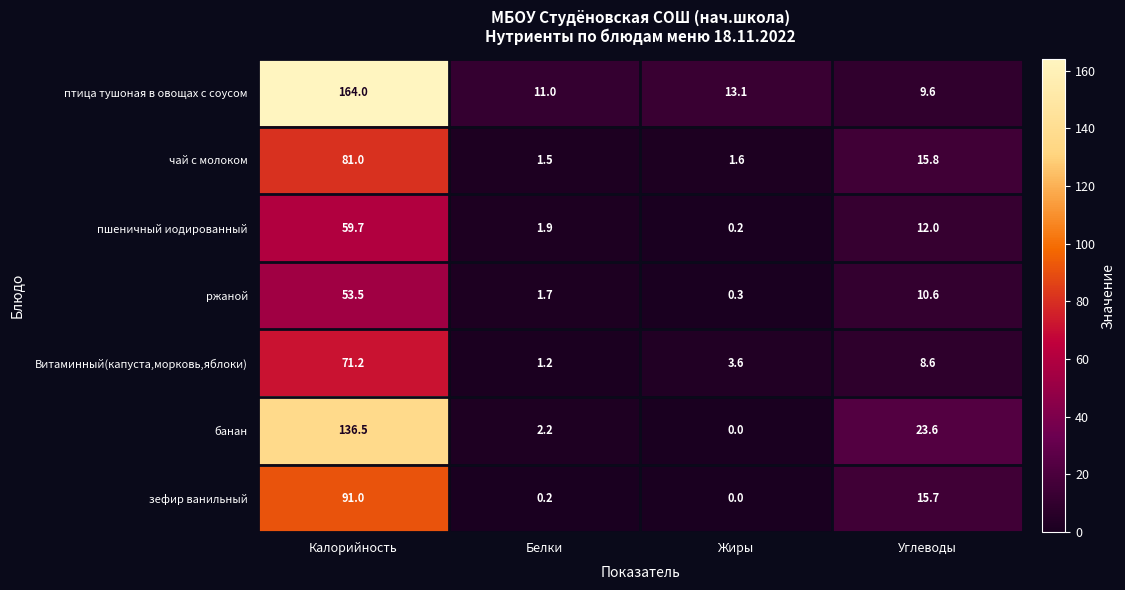

What is the total value across all series at Углеводы?

95.9